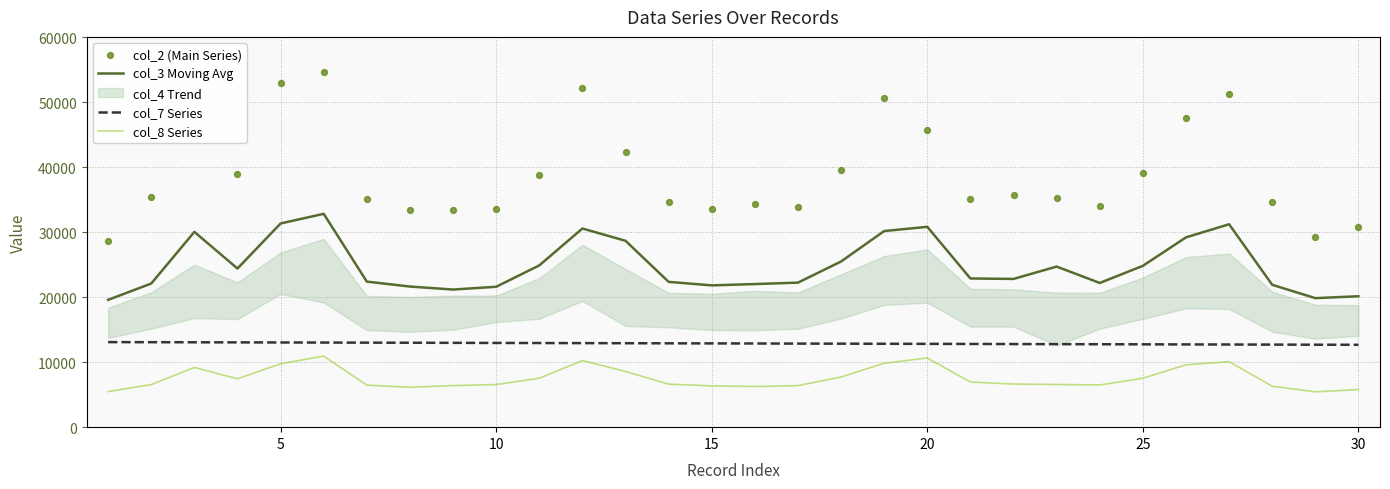

Which series contains the lowest Y value?

col_8 Series